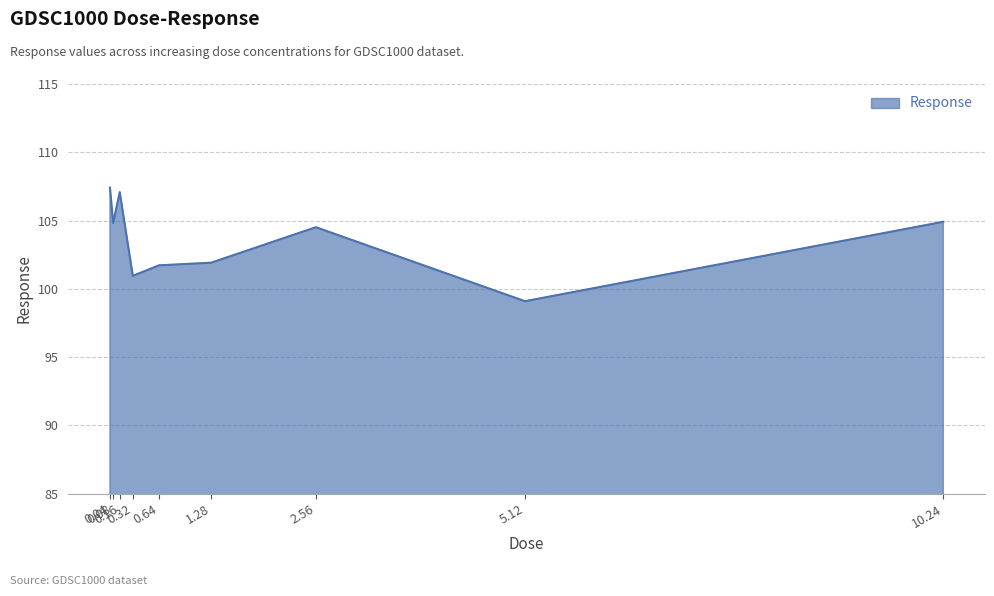

True or false: the data shows 155.5 at 1.28.

False